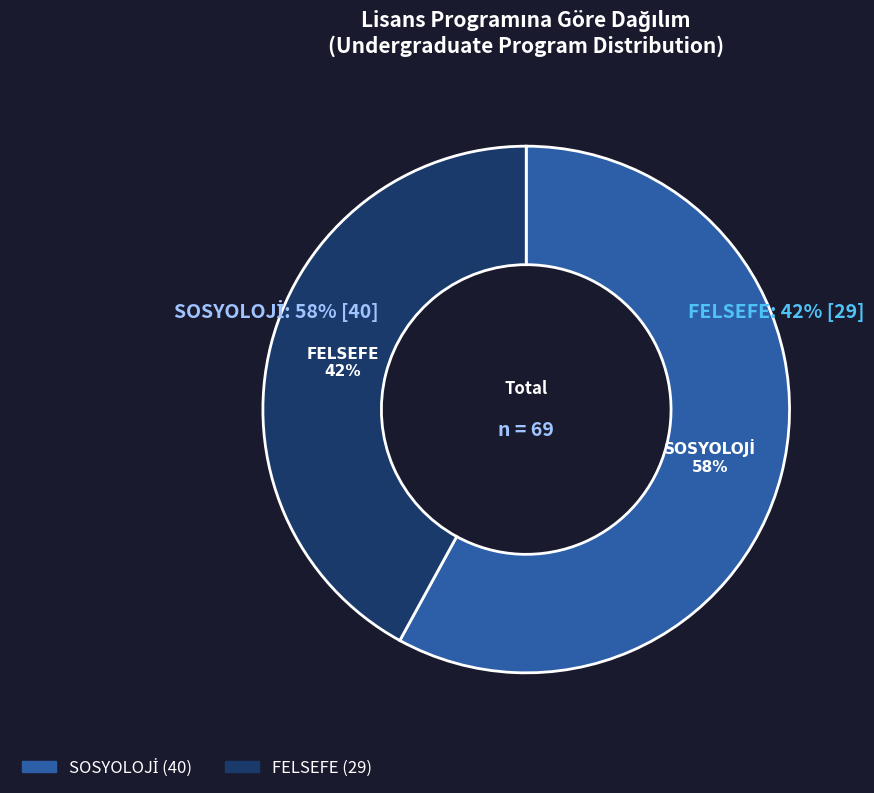

Rank the categories by value from highest to lowest.

SOSYOLOJİ, FELSEFE